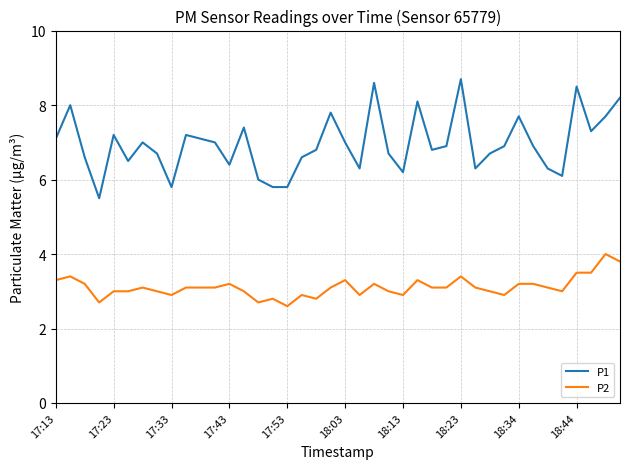

What is the greatest value displayed?

8.7